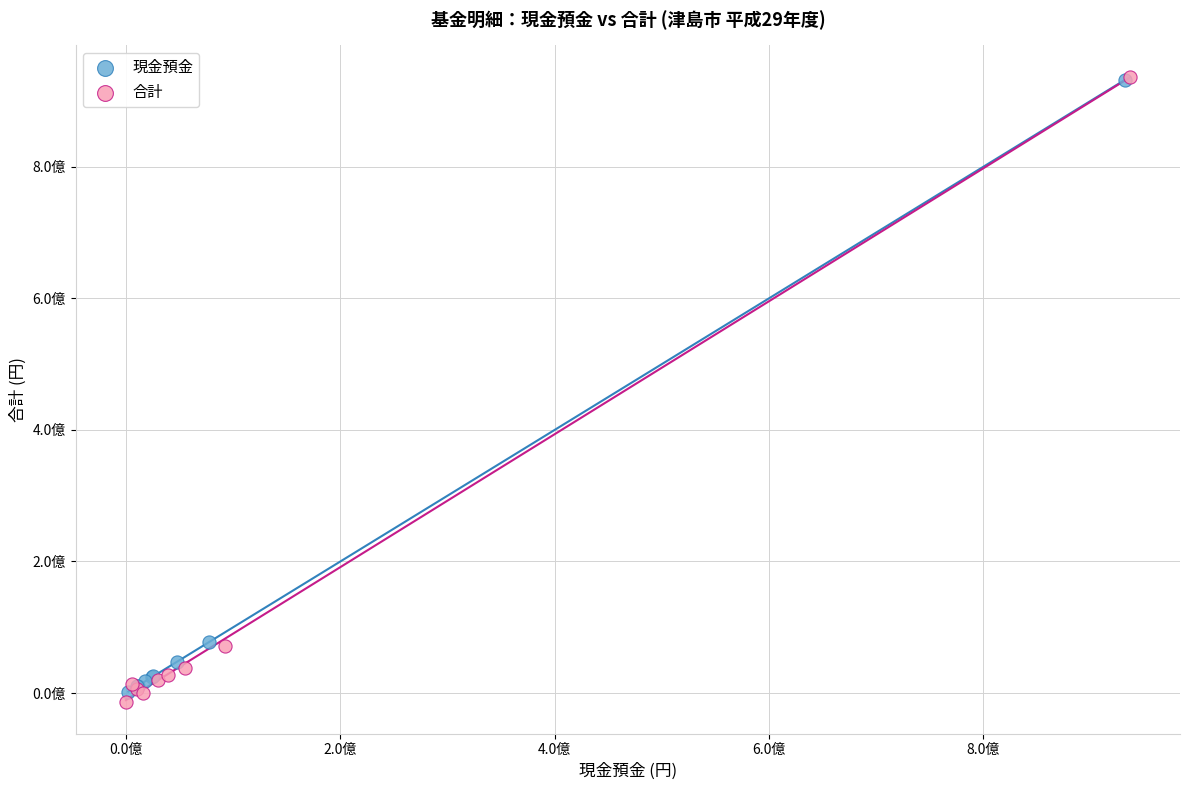

Which series contains the lowest Y value?

合計